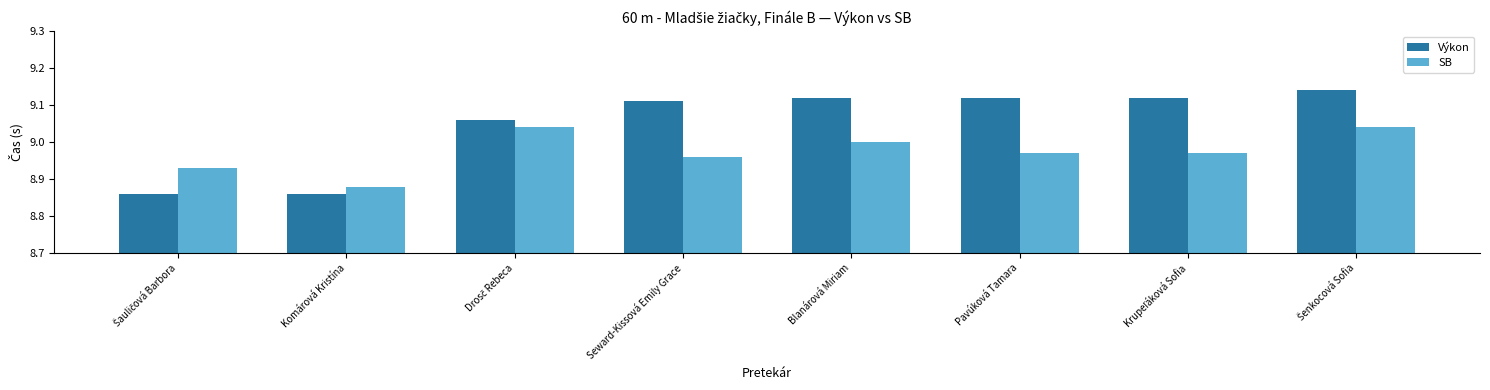

What is the sum of all Výkon values?

72.4